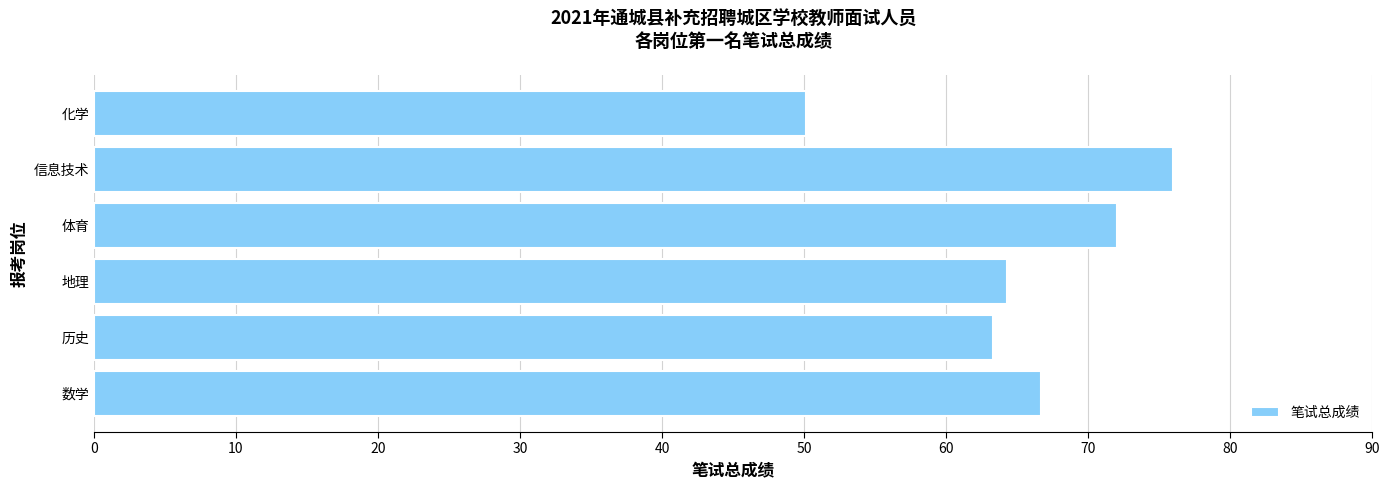

Reading bottom to top, transcribe all the data shown in this chart.

数学=66.7	历史=63.3	地理=64.3	体育=72.0	信息技术=76.0	化学=50.1